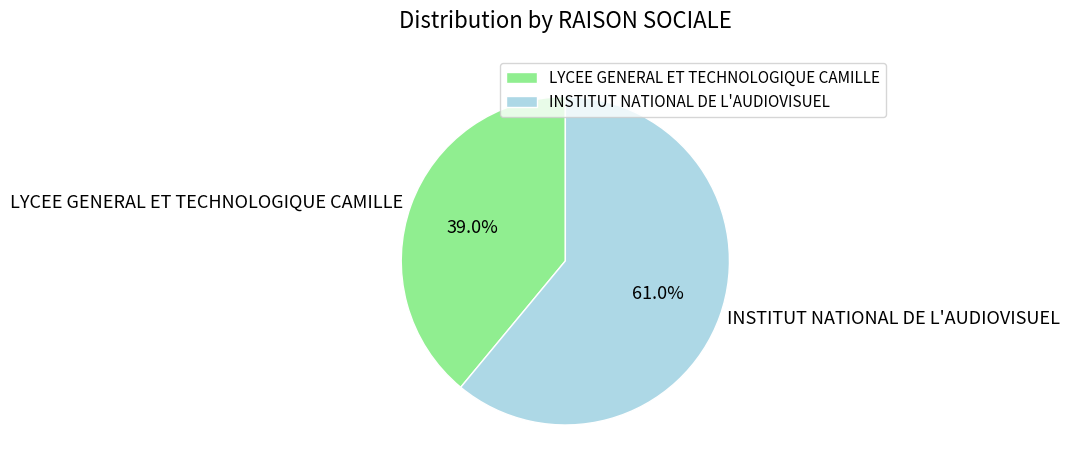

How many segments does this pie chart have?

2